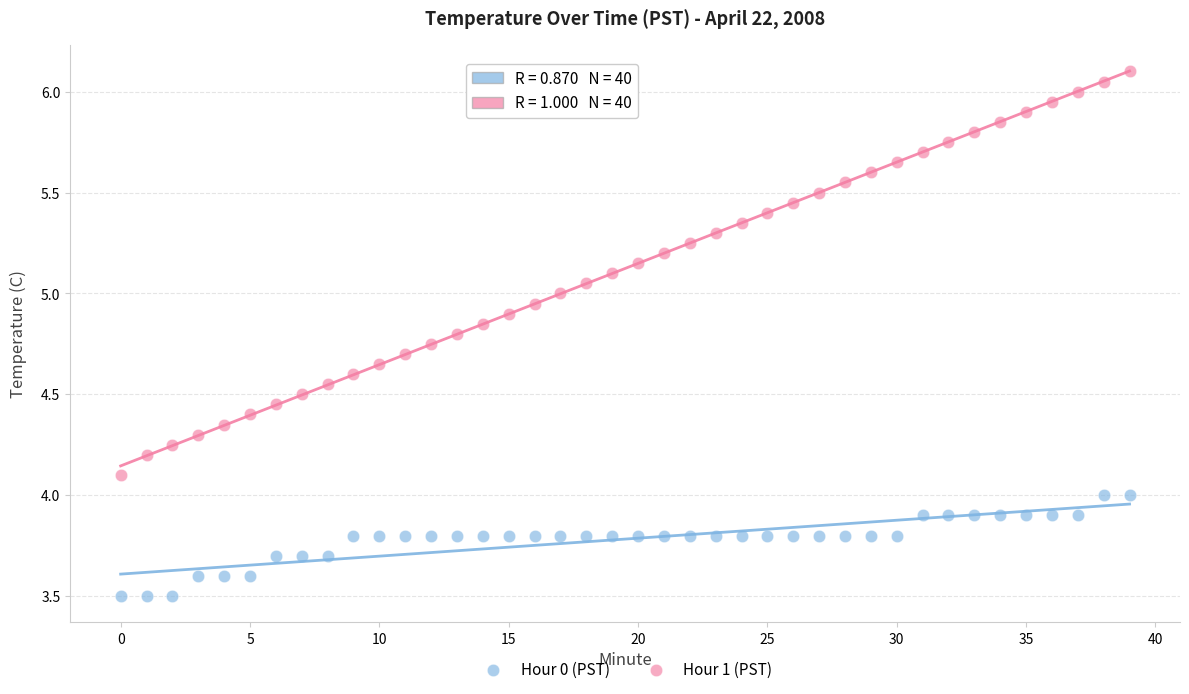

Across all data points, what is the range of Y values (max minus min)?

2.6